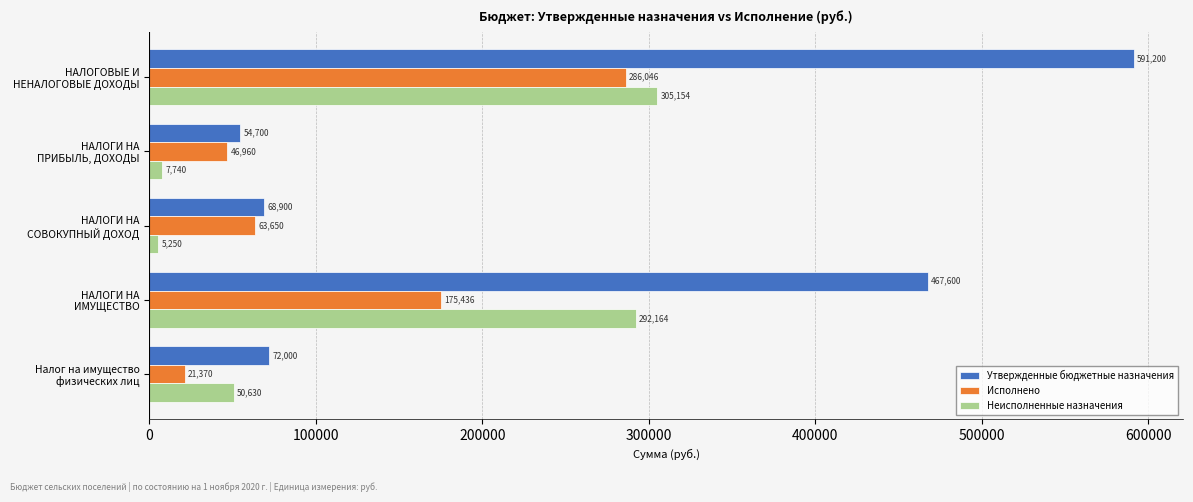

What is the greatest value displayed?

591200.0